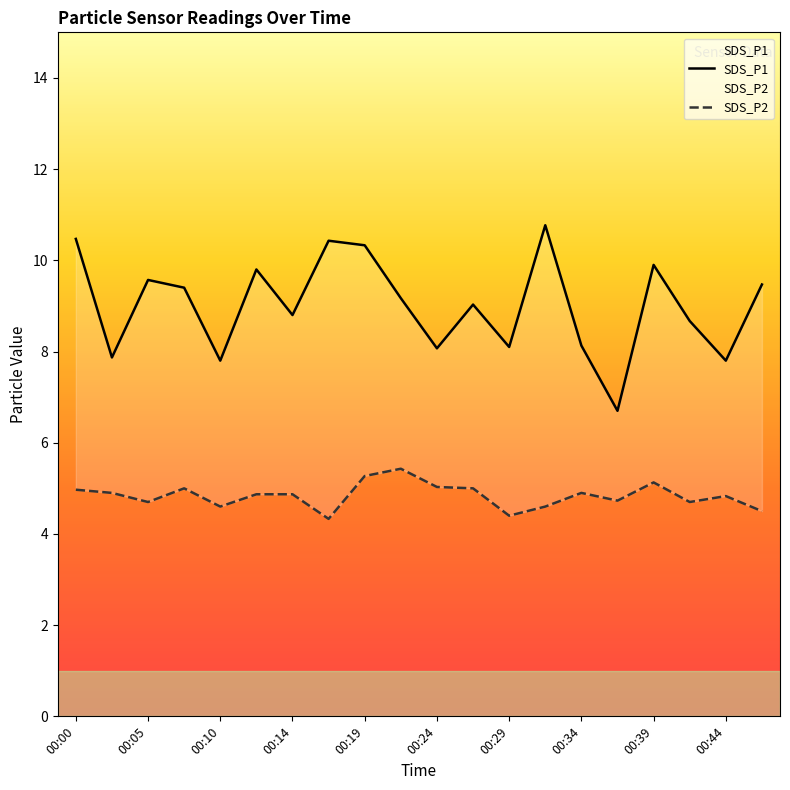

Where is the first local maximum for SDS_P2?

00:07